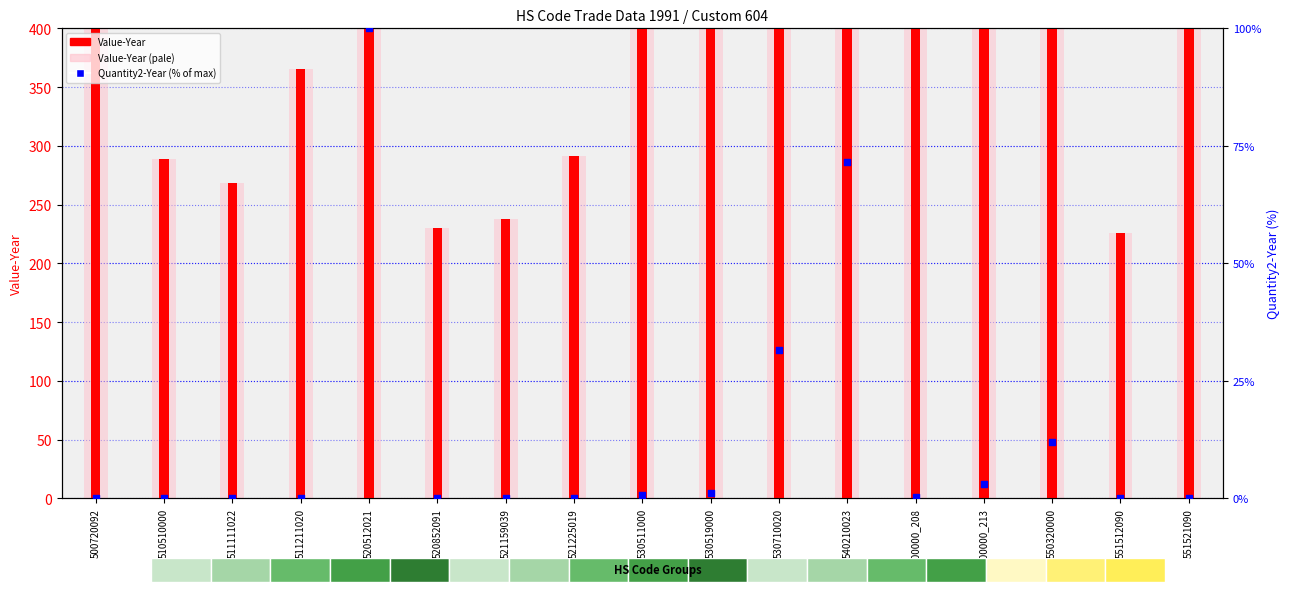

Which series has the largest total across all categories?

Value-Year